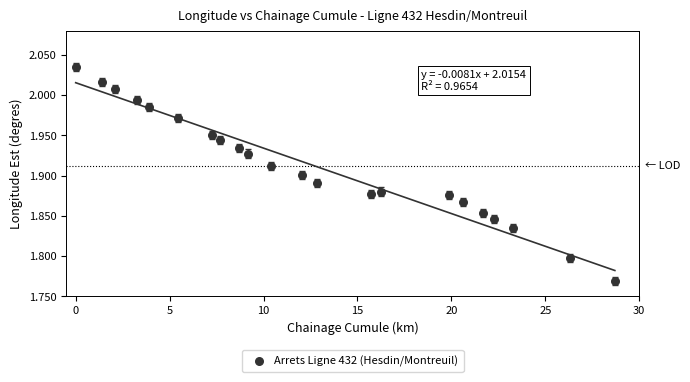

What is the range of Y values (max minus min)?

0.3